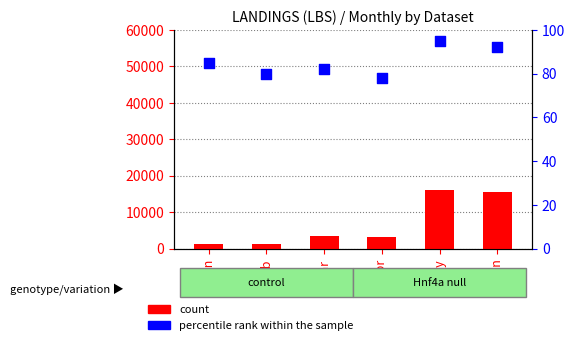

At how many categories does at least one series exceed 10015?

2